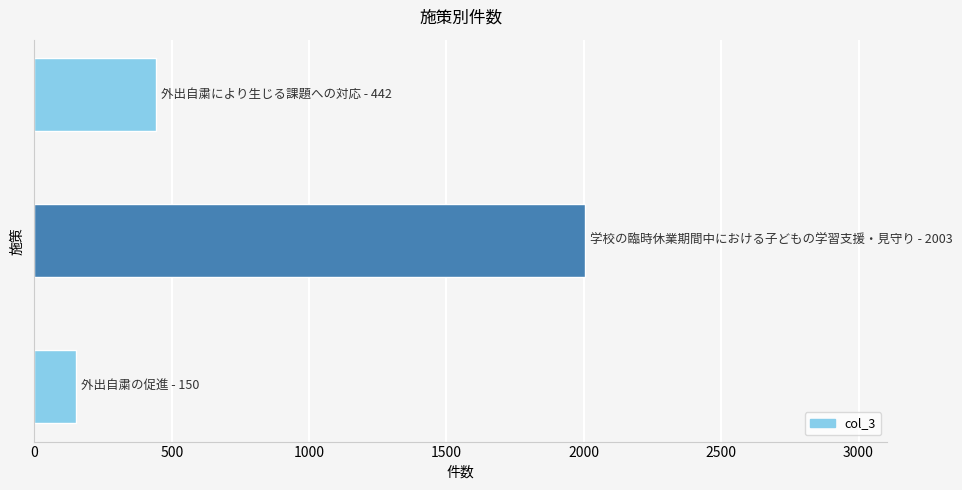

What is the difference between the maximum and minimum values?

1853